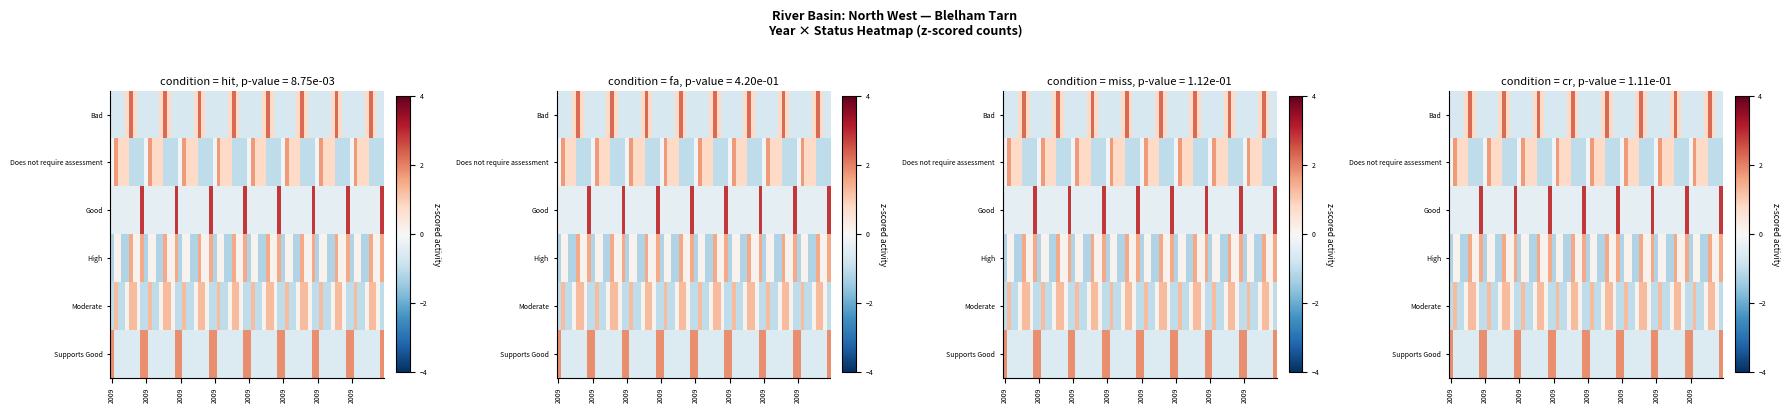

Rank the categories by Does not require assessment value from highest to lowest.

2010, 2011, 2012, 2013, 2009, 2014, 2015, 2016, 2019